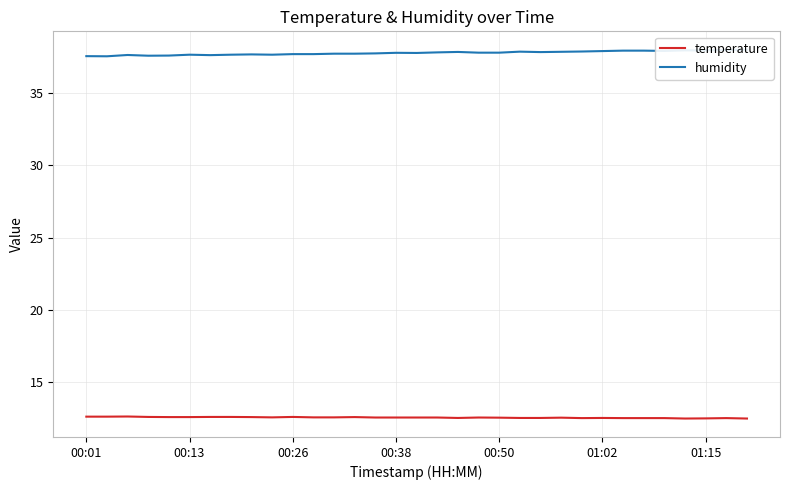

List the series in order of their peak value, highest first.

humidity, temperature